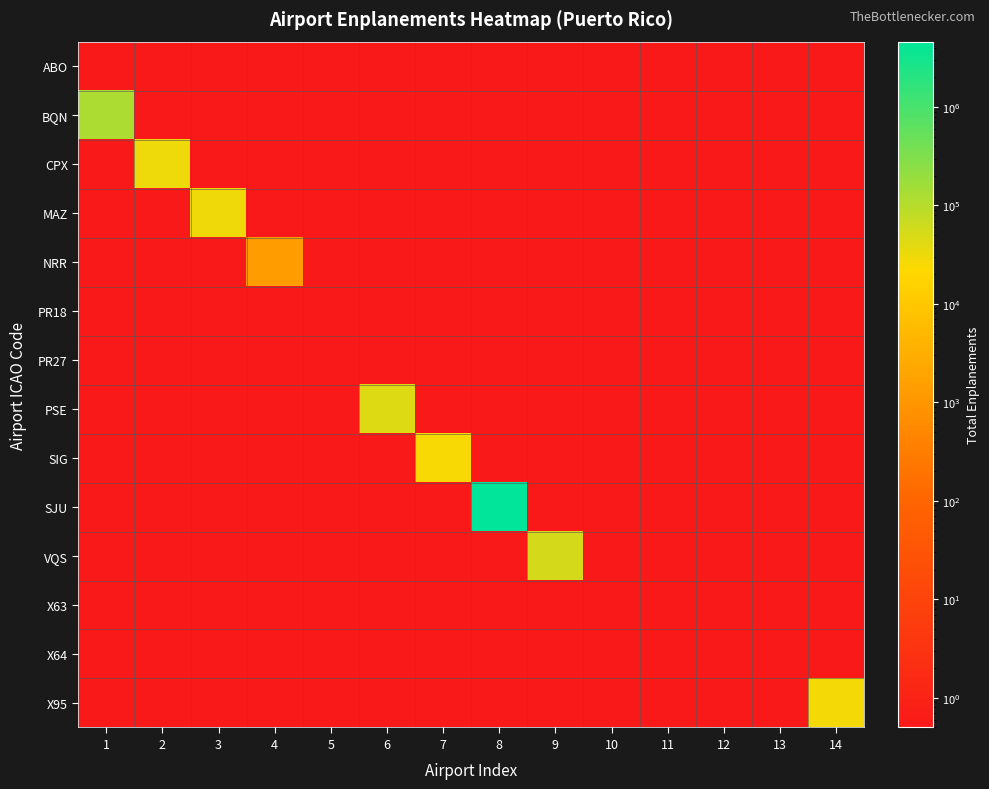

List the series in order of their peak value, lowest first.

ABO, PR18, PR27, X63, X64, NRR, SIG, X95, MAZ, CPX, PSE, VQS, BQN, SJU